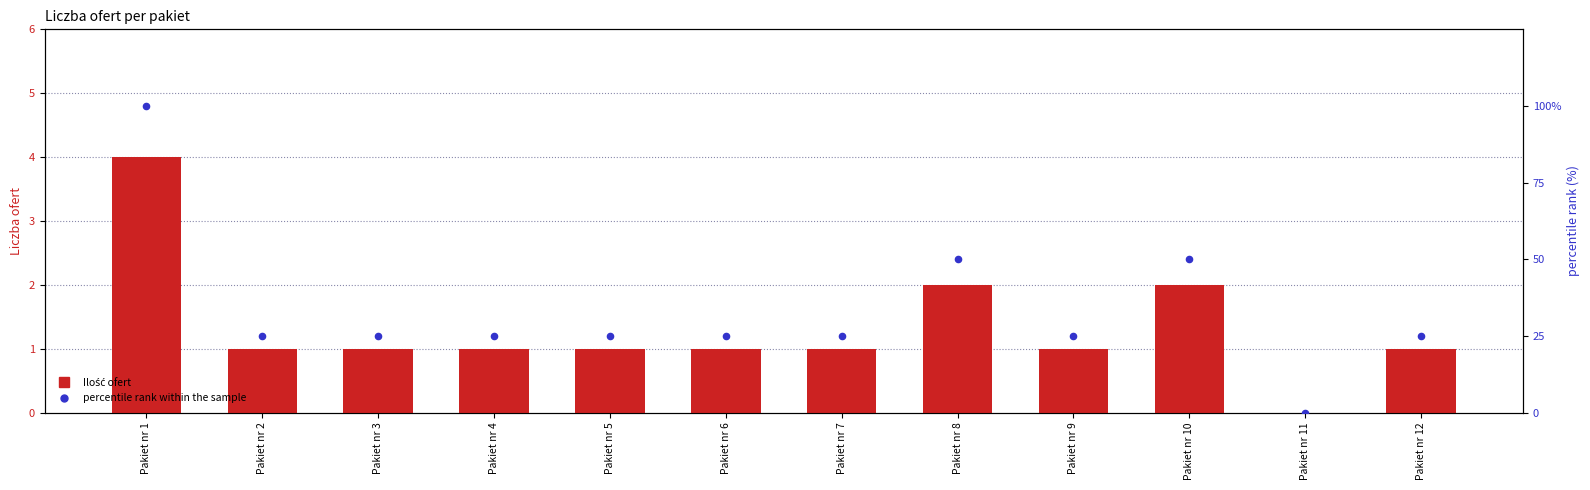

Is the value of Ilość ofert at Pakiet nr 12 greater than the value of percentile rank within the sample at Pakiet nr 9?

No